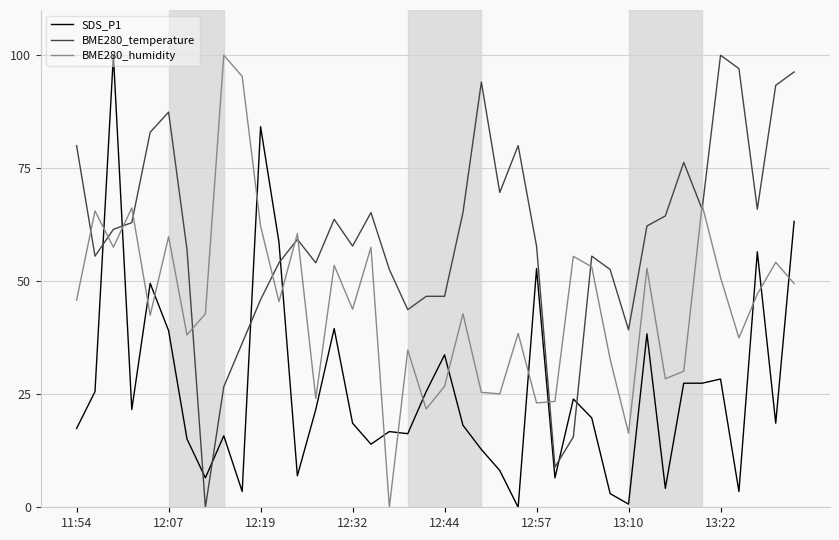

What is the maximum value shown in the chart?

100.0